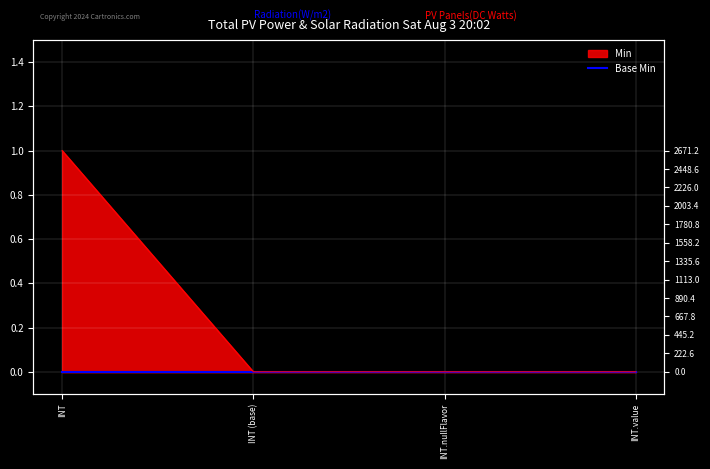

What is the change in value from INT to INT (base)?

-1